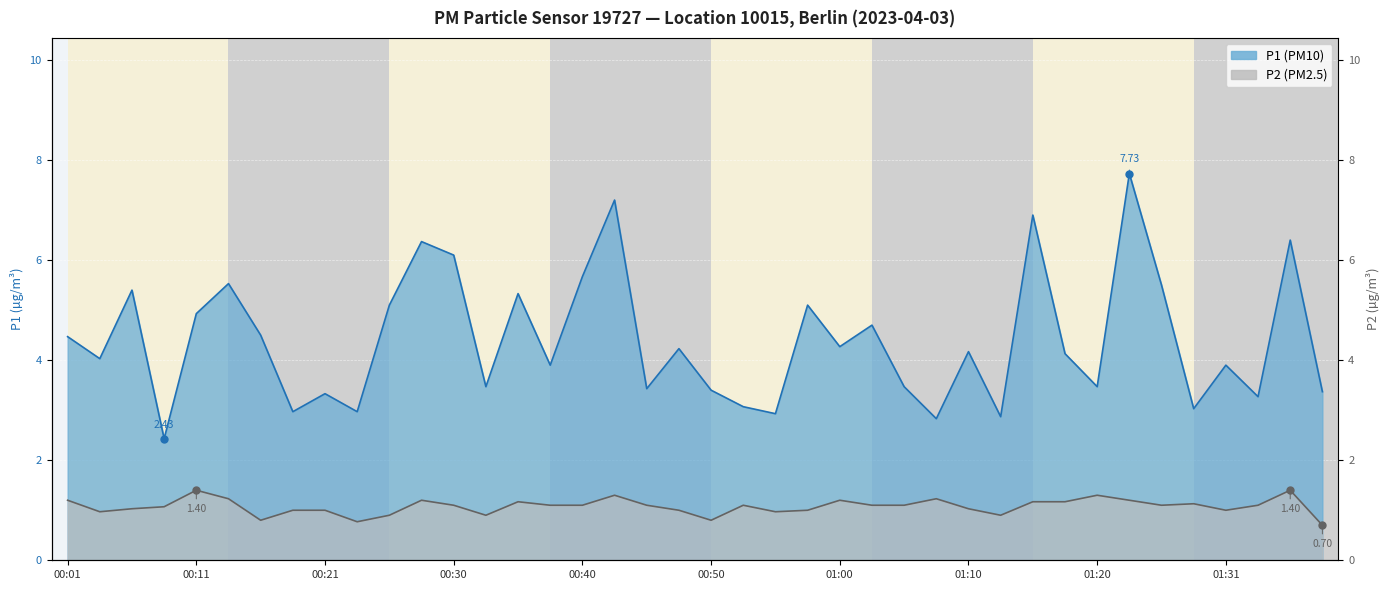

True or false: P2 and P1 intersect in this chart.

False